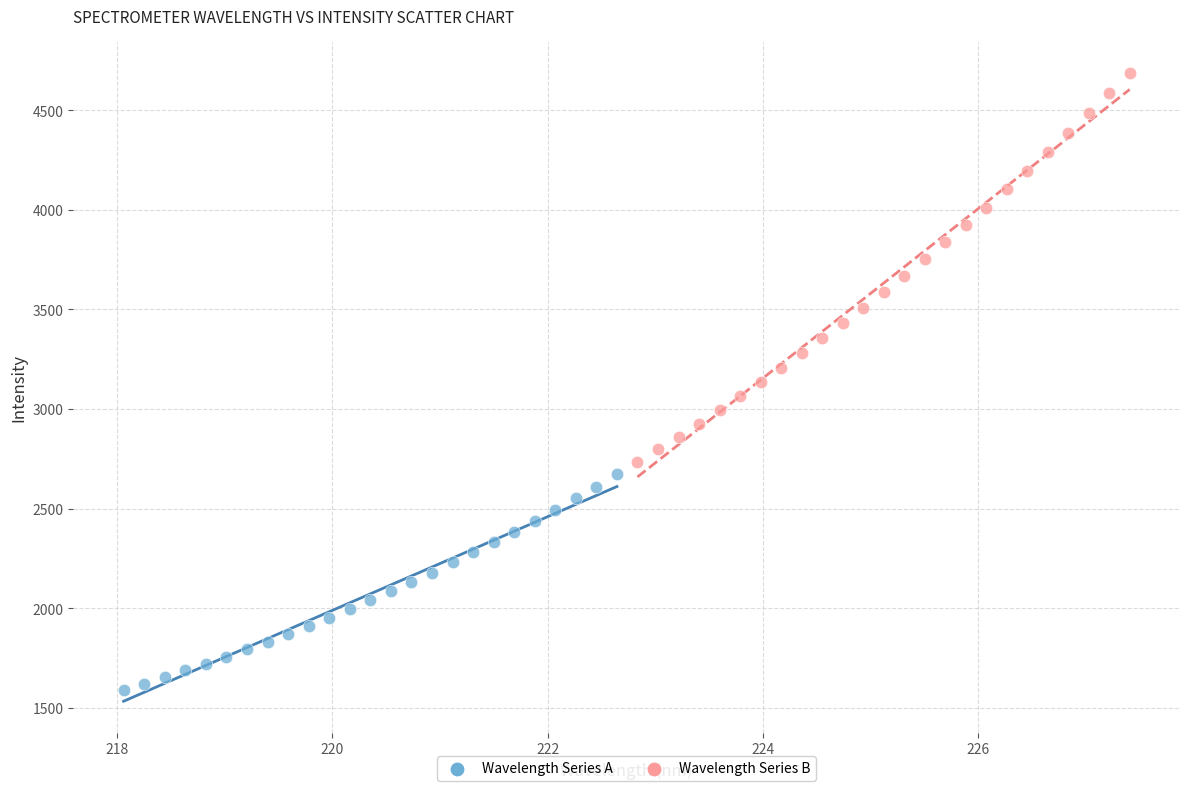

Which series reaches the minimum Y coordinate?

Wavelength Series A